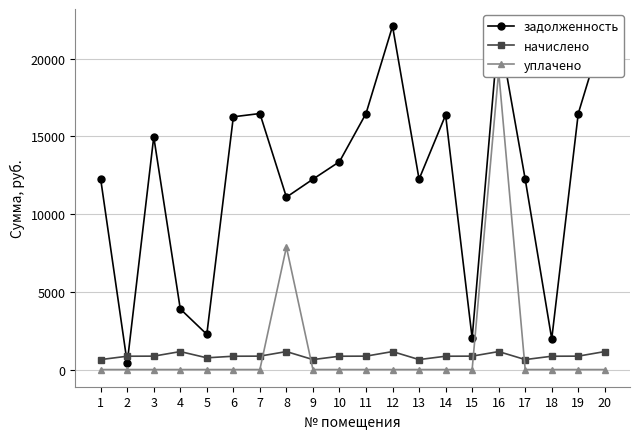

What is the total value across all series at 11?

17331.8